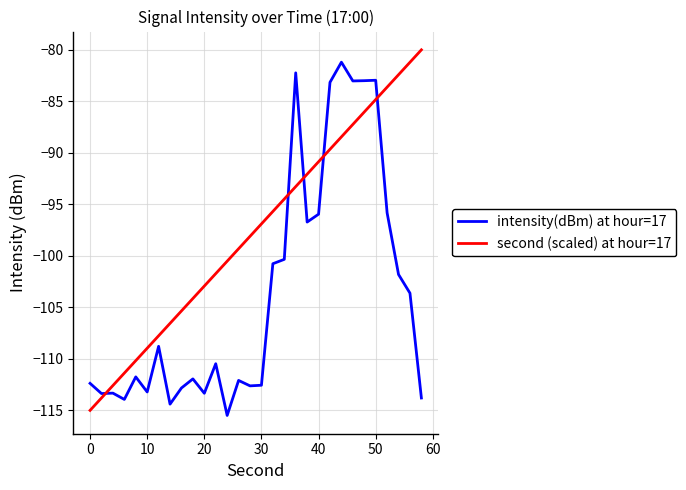

Which series has the largest total across all categories?

second (scaled) at hour=17